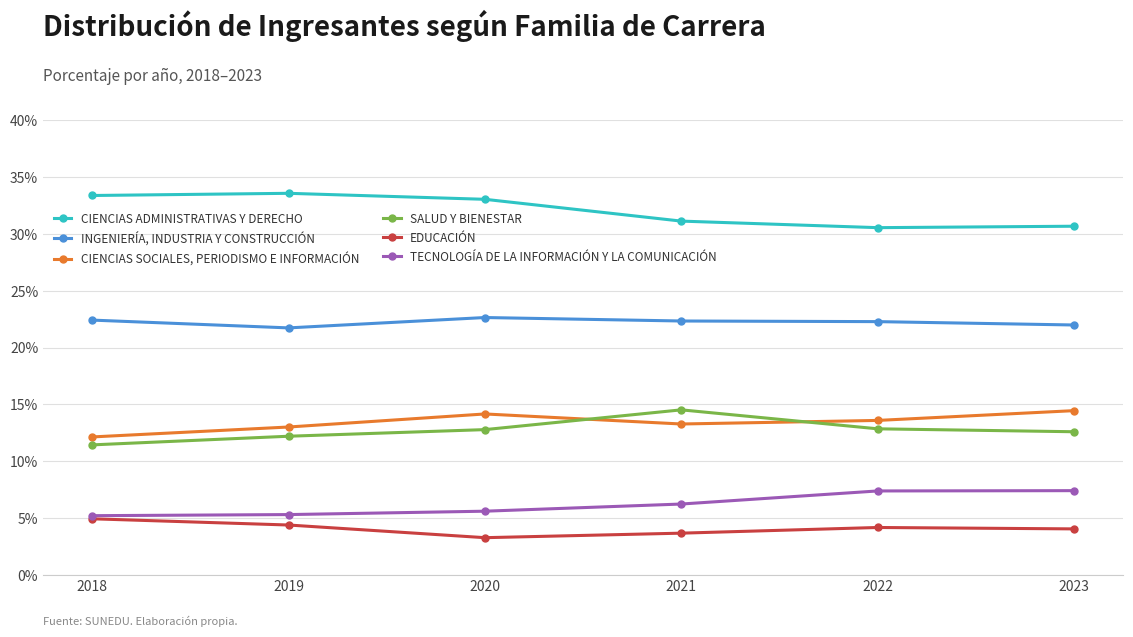

What is the smallest value displayed?

3.3